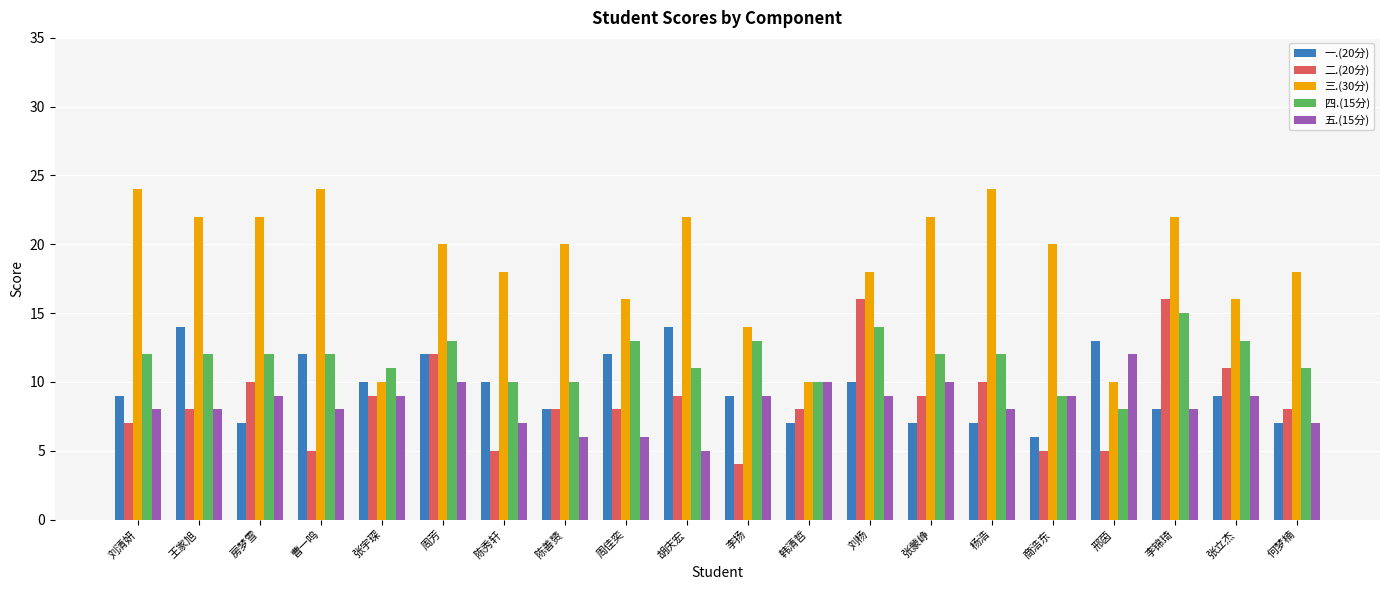

How many categories are shown in the chart?

20